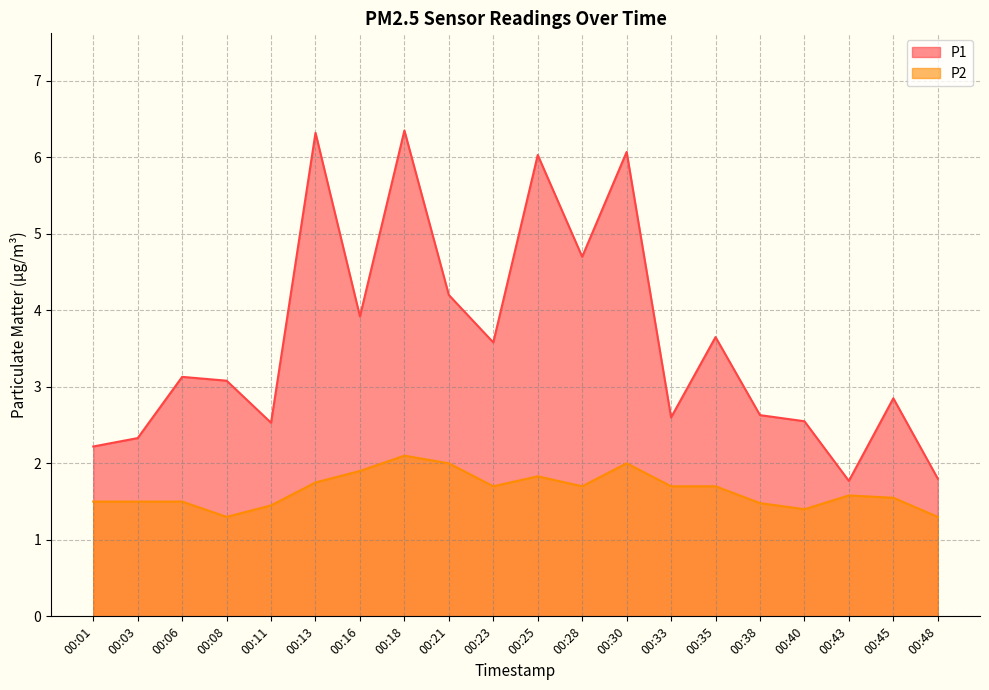

Reading right to left, transcribe all the data shown in this chart.

P1: 00:48=1.8	00:45=2.9	00:43=1.8	00:40=2.5	00:38=2.6	00:35=3.6	00:33=2.6	00:30=6.1	00:28=4.7	00:25=6.0	00:23=3.6	00:21=4.2	00:18=6.3	00:16=3.9	00:13=6.3	00:11=2.5	00:08=3.1	00:06=3.1	00:03=2.3	00:01=2.2
P2: 00:48=1.3	00:45=1.6	00:43=1.6	00:40=1.4	00:38=1.5	00:35=1.7	00:33=1.7	00:30=2.0	00:28=1.7	00:25=1.8	00:23=1.7	00:21=2.0	00:18=2.1	00:16=1.9	00:13=1.8	00:11=1.4	00:08=1.3	00:06=1.5	00:03=1.5	00:01=1.5